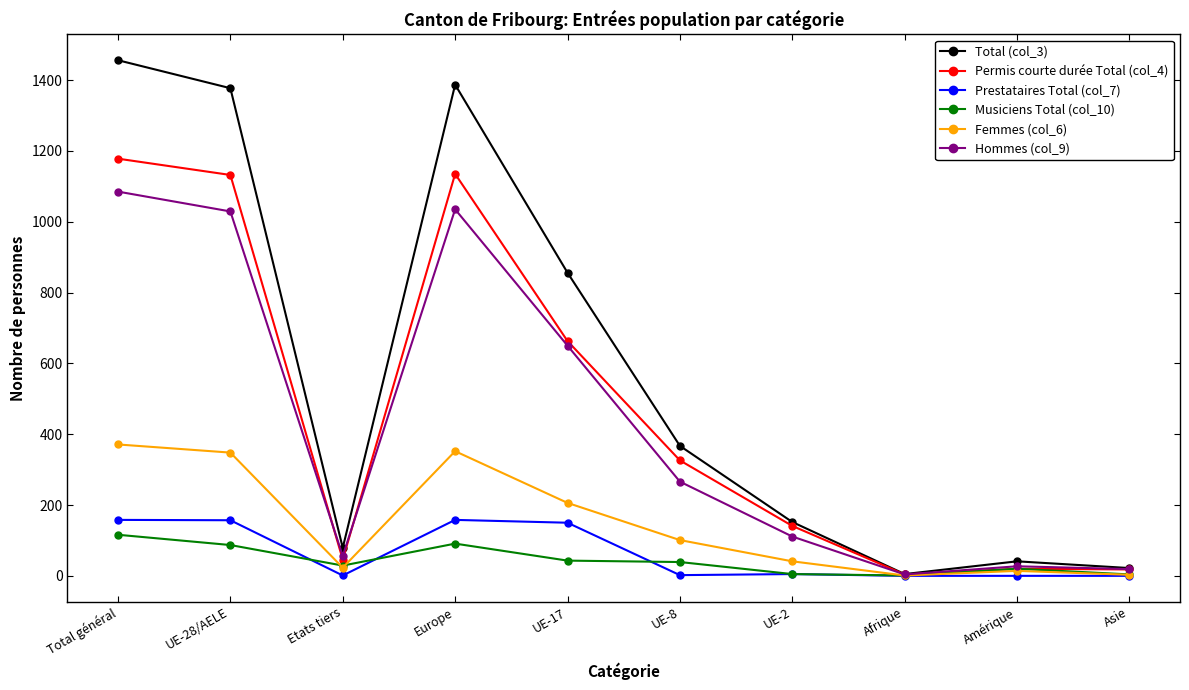

At which category is the sum across all series the highest?

Total général